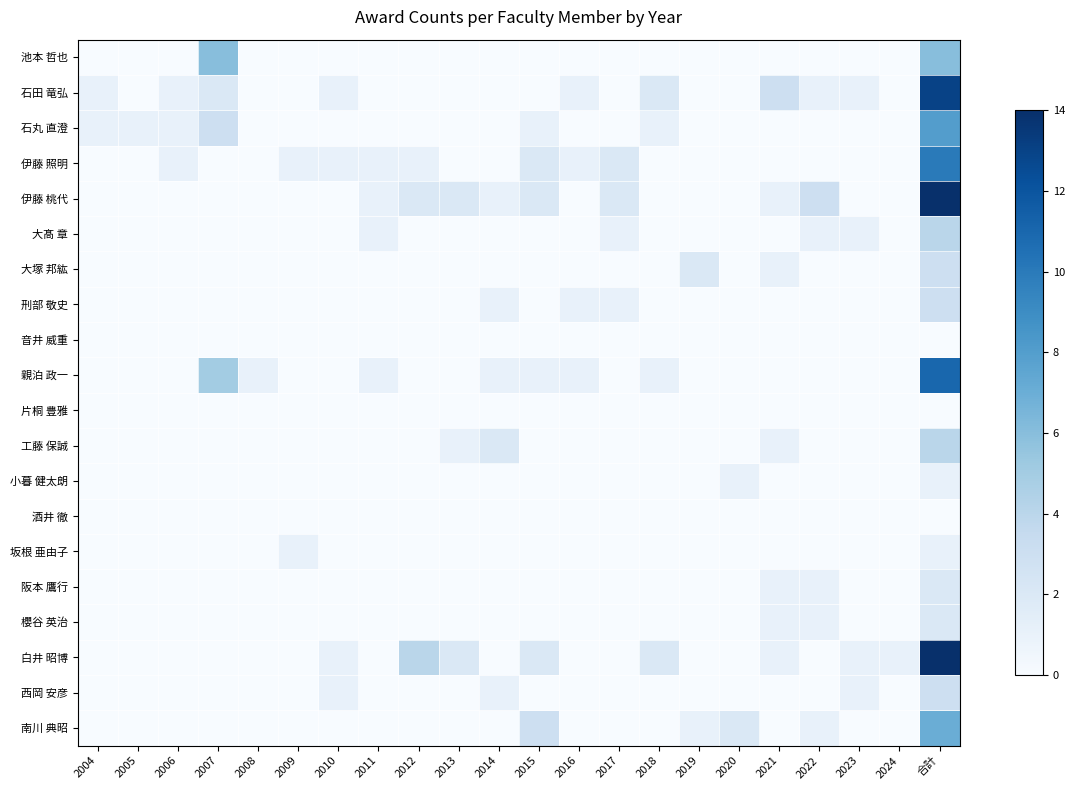

What is the total value across all series at 2013?

5